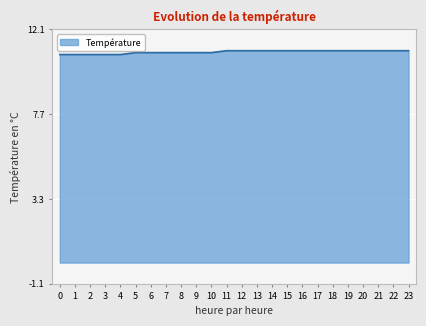

What is the smallest value displayed?

10.8